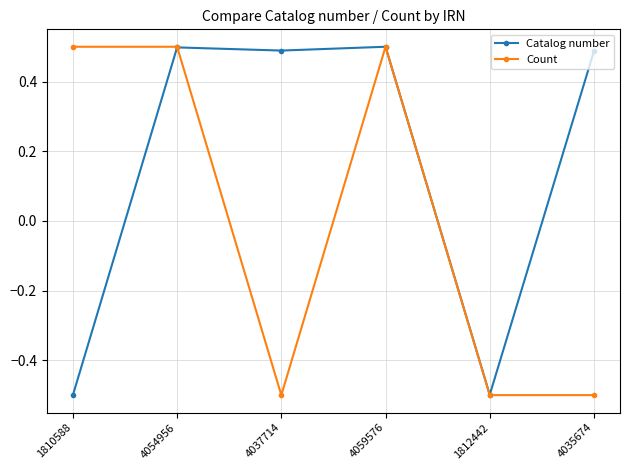

True or false: Count and Catalog number intersect in this chart.

True